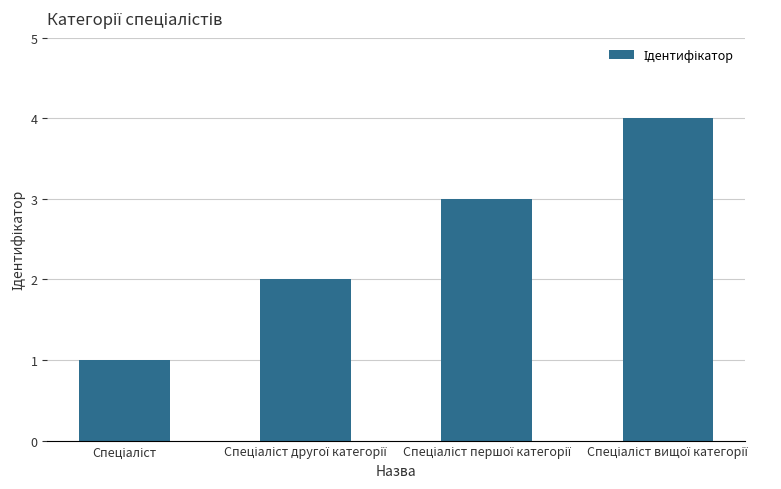

What is the greatest value displayed?

4